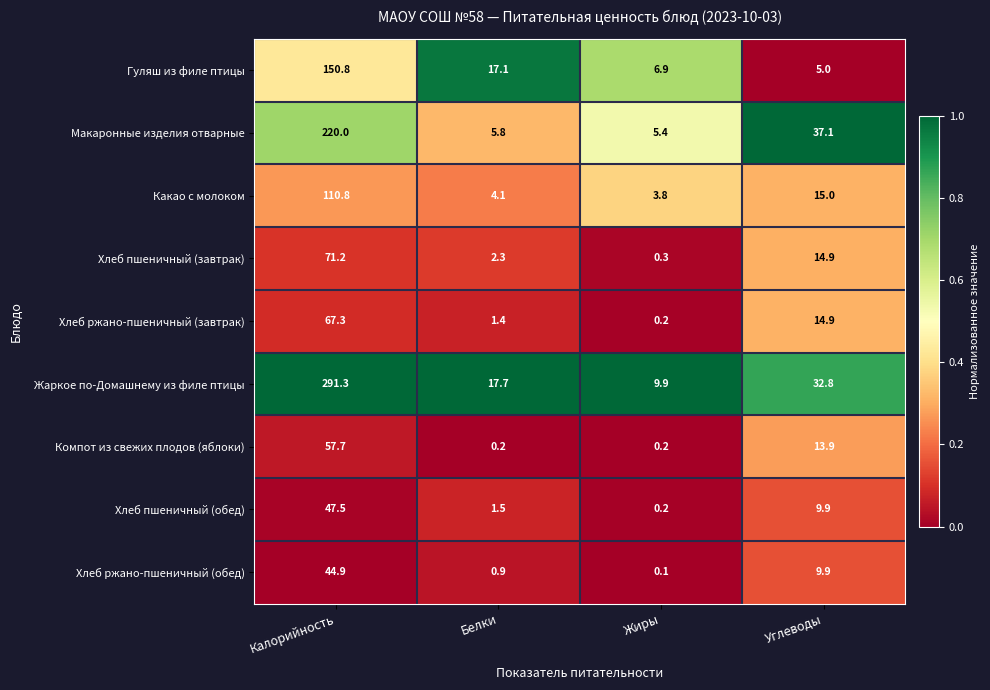

Which series has the largest total across all categories?

Жаркое по-Домашнему из филе птицы